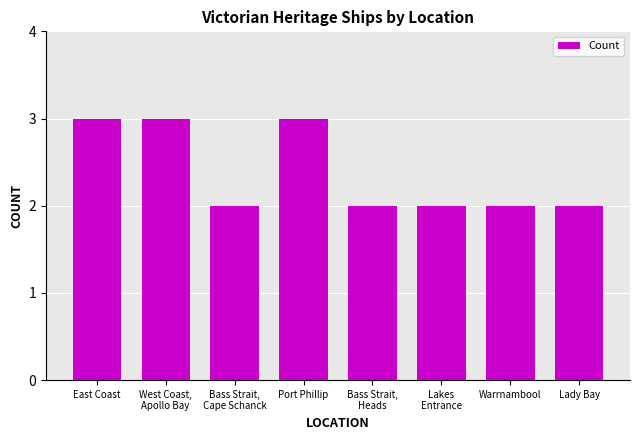

What is the label of the 7th bar from the left?

Warrnambool